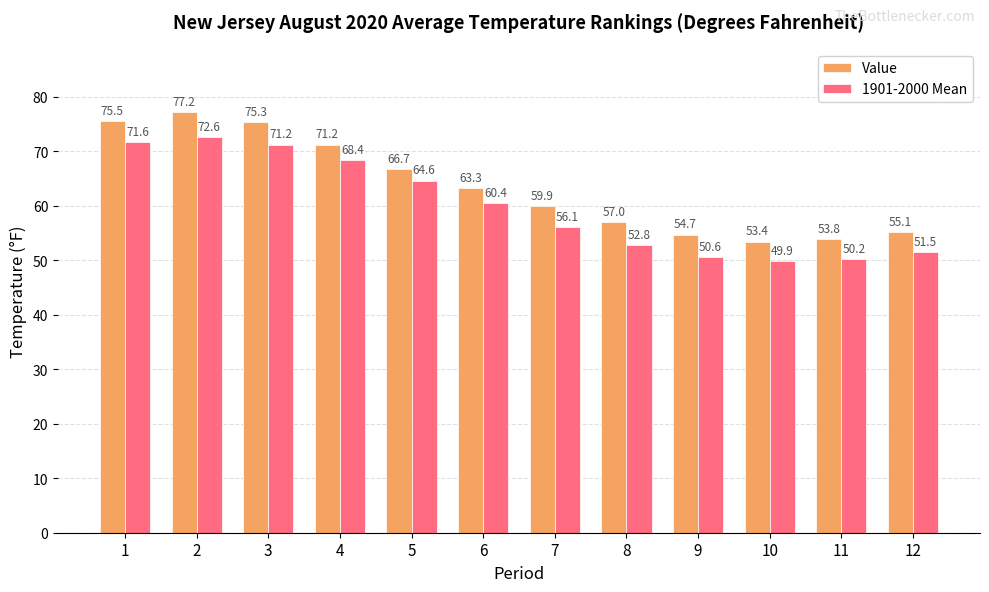

What is the sum of the 1901-2000 Mean values at 12 and 1?

123.1